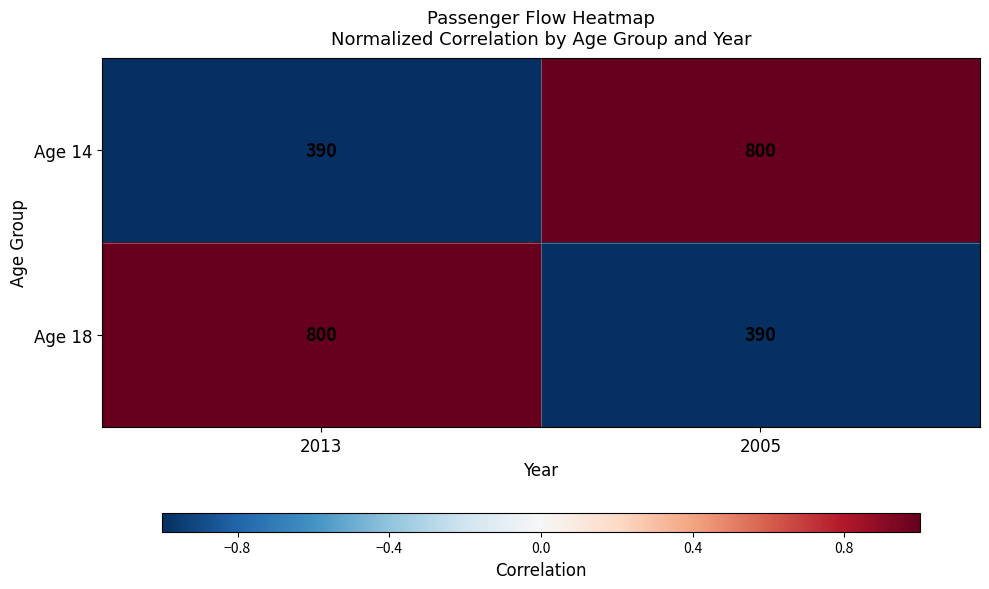

At 2013, list the series in order from smallest to largest.

Age 14, Age 18